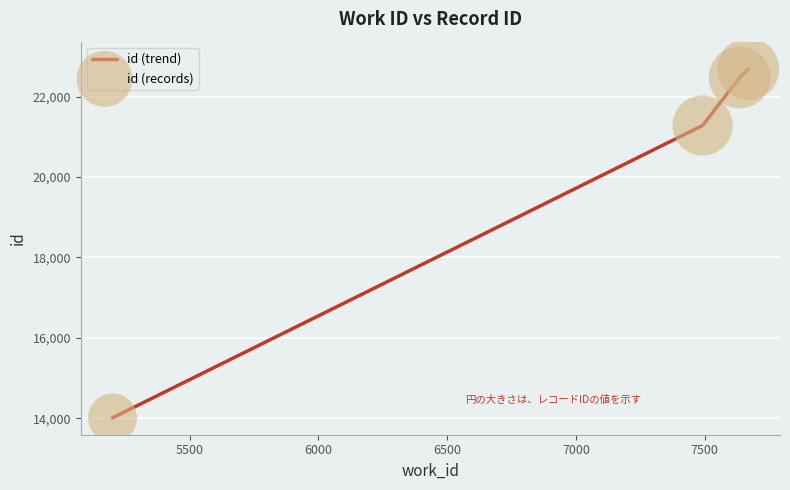

True or false: the data has more than 2 interior local peaks.

False